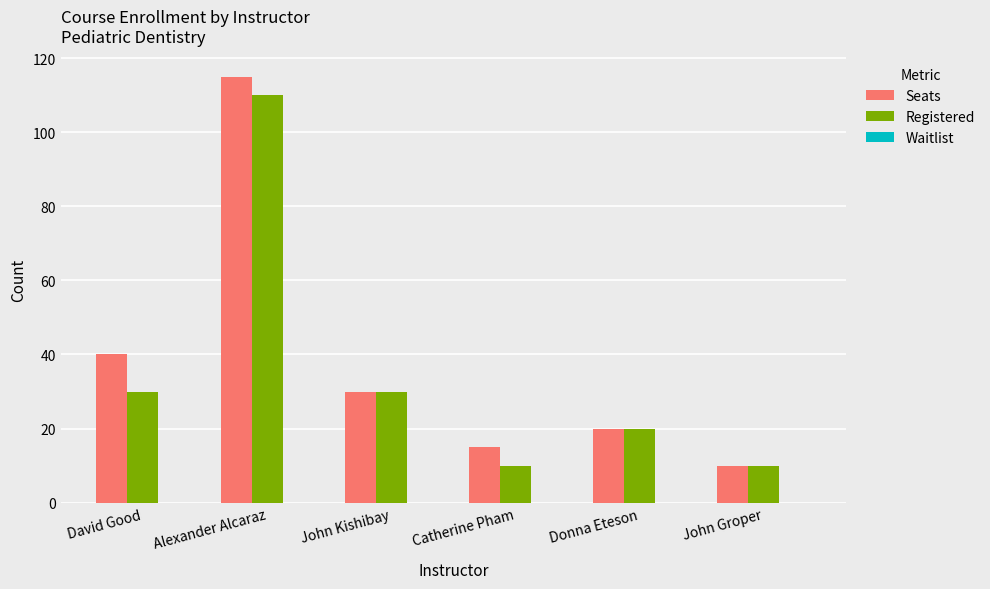

At which category is the sum across all series the highest?

Alexander Alcaraz